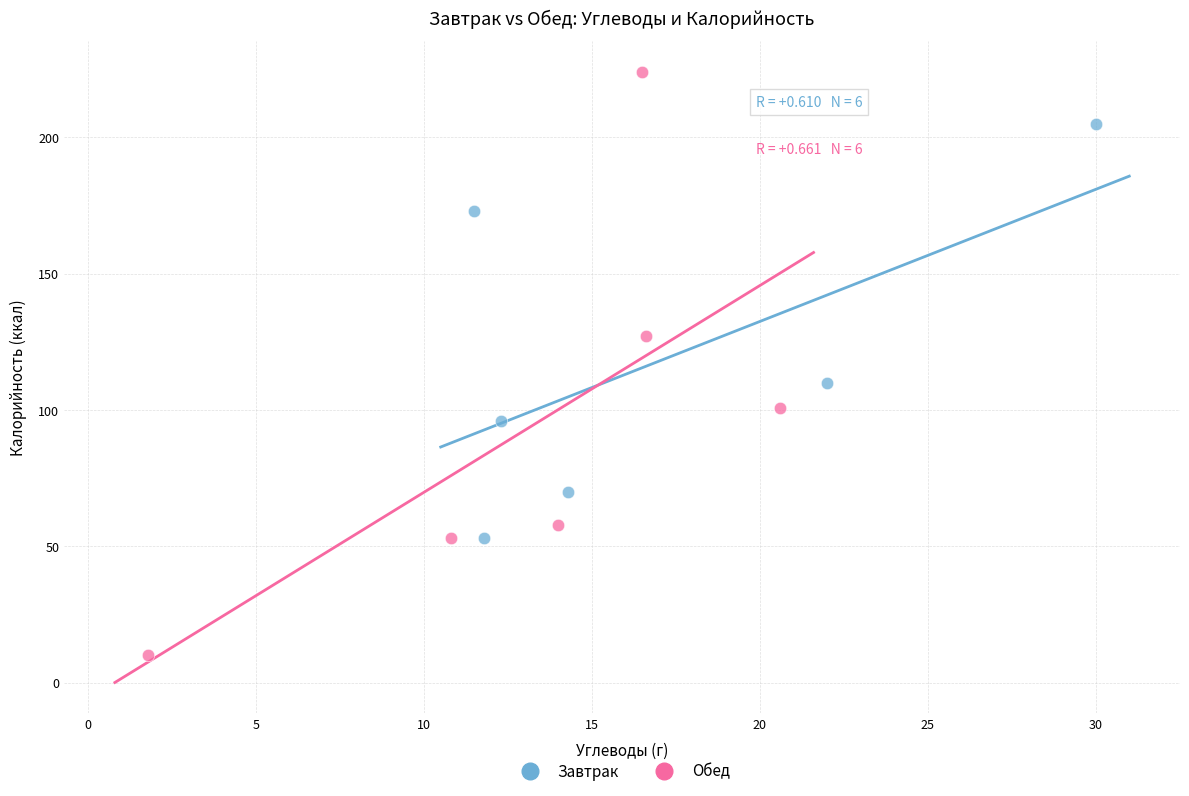

Which series has the widest spread of Y values?

Обед